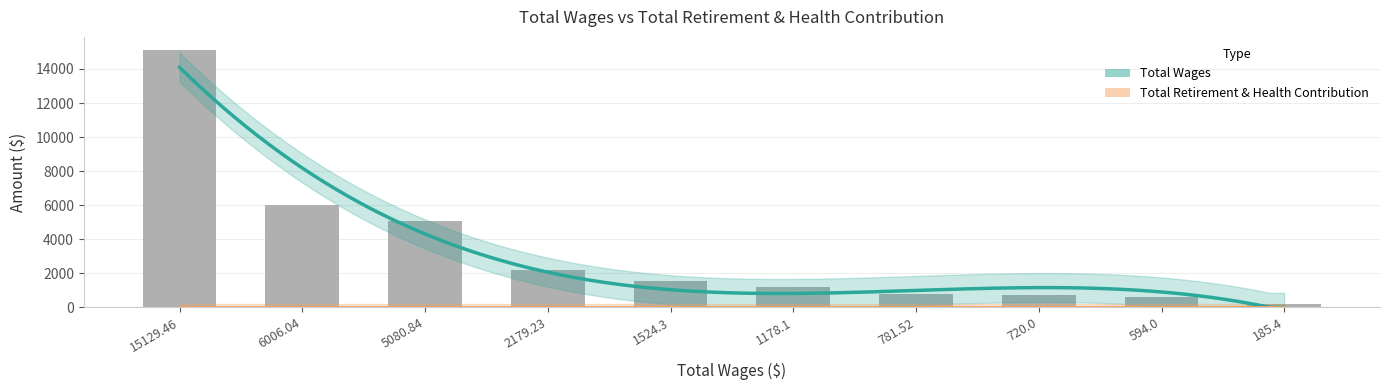

Which label corresponds to the largest value in the chart?

15129.46